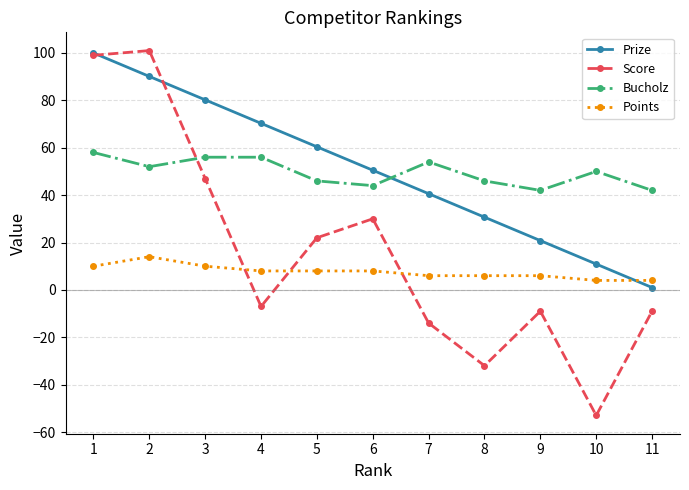

After their last crossing, which series has the higher values: Points or Prize?

Points